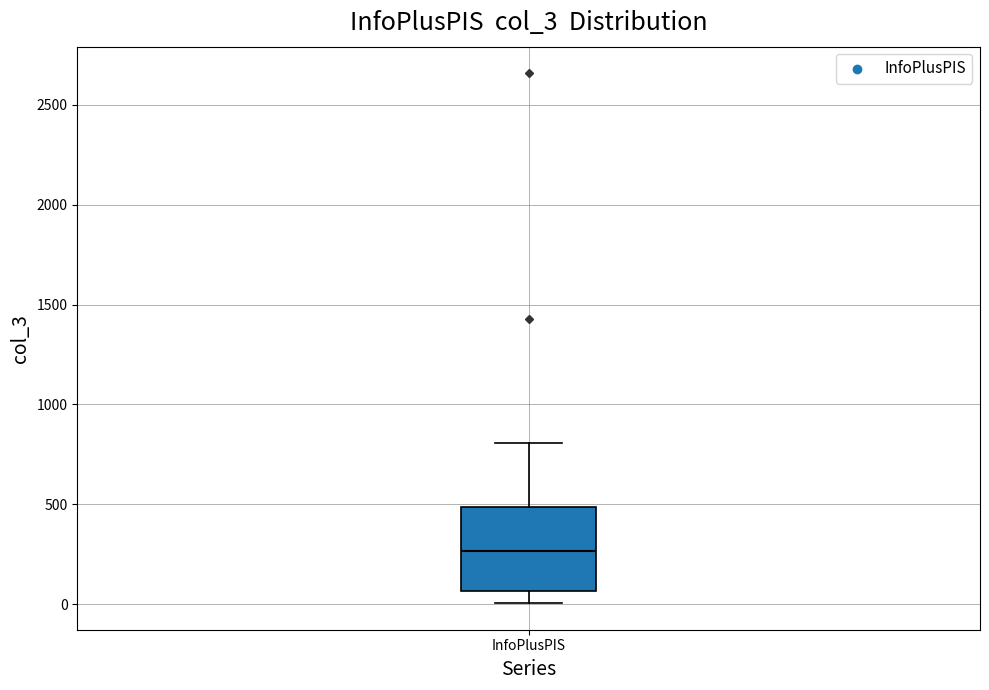

Transcribe this box plot: give where the median line is, the range the box spans, and where the two whiskers end, as read against the y-axis. The values are not printed on the chart, so give them approximately, as read against the axis.

median 250, box 50 to 500, whiskers 0 to 800